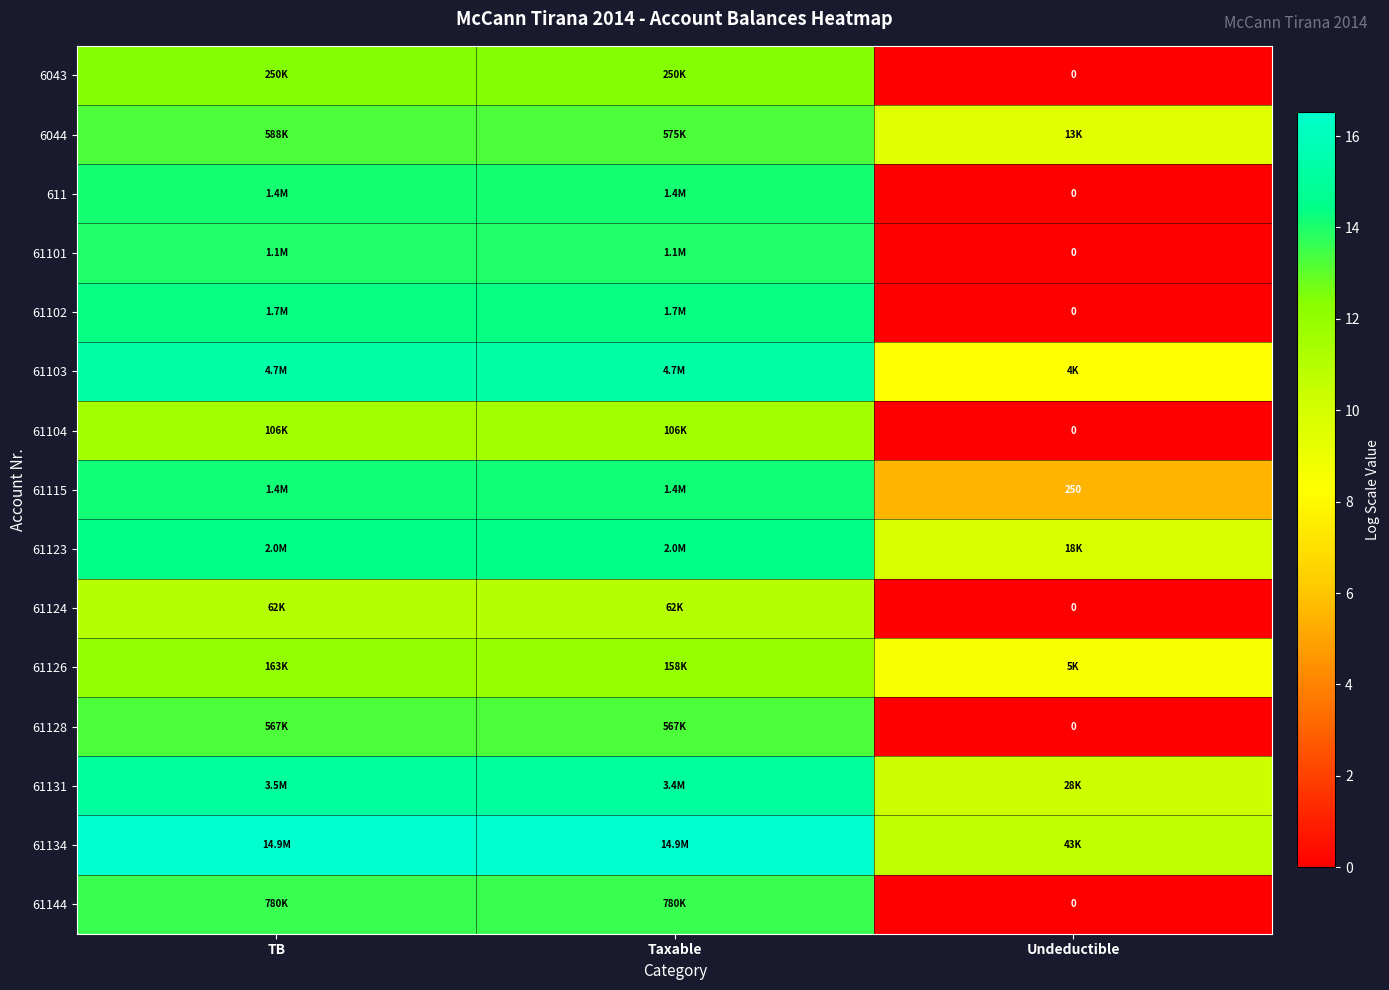

The 61126 series shows 12.0 at Taxable. True or false?

True